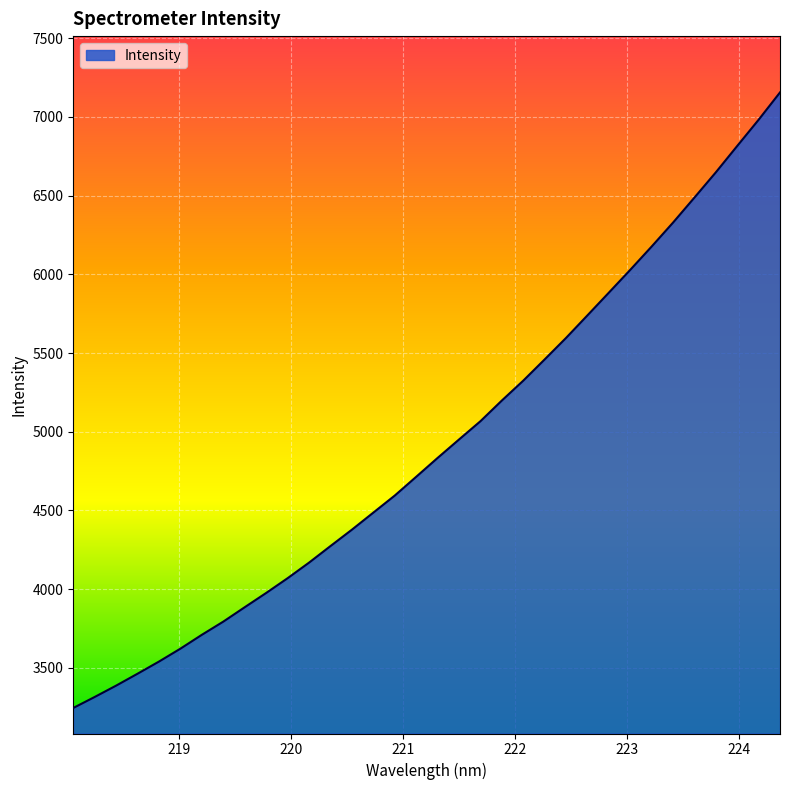

What is the smallest value displayed?

3245.2